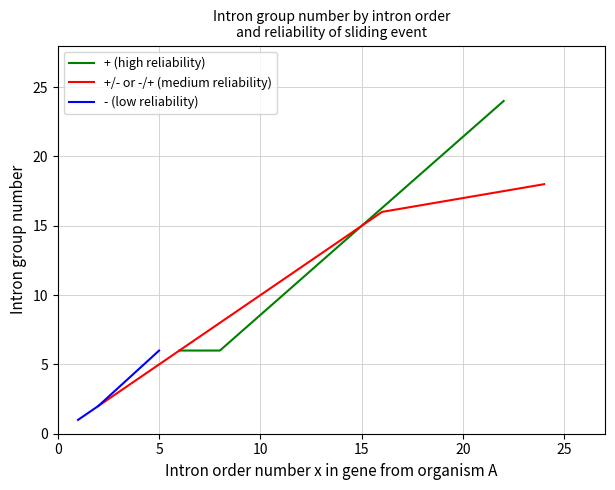

What is the average value?

9